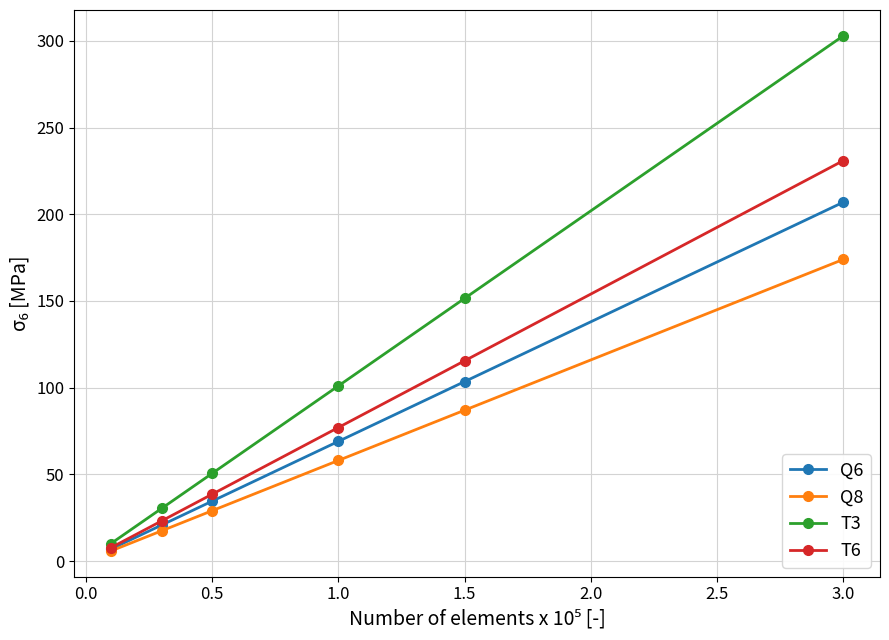

Which series has the largest total across all categories?

T3